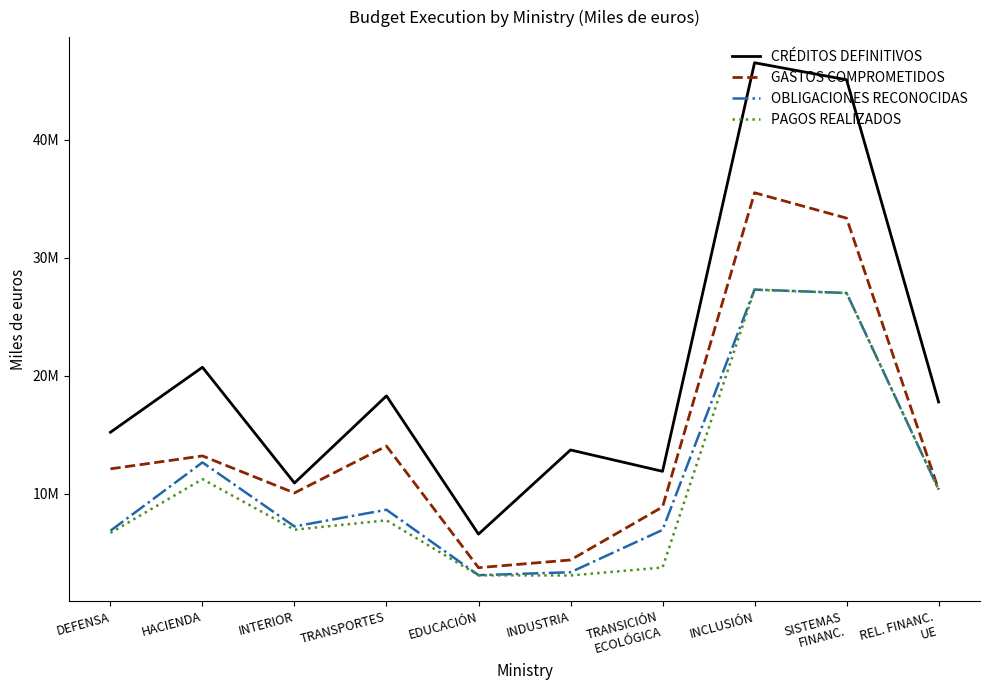

What is the label of the 4th point from the right?

TRANSICIÓN
ECOLÓGICA